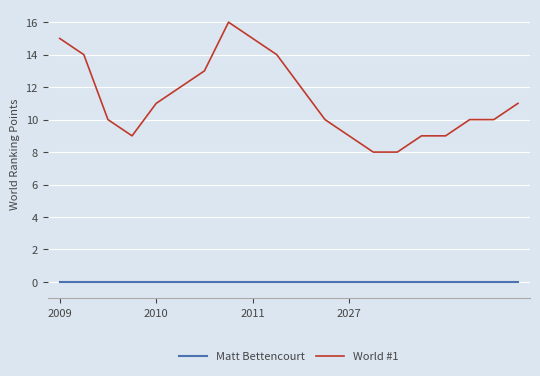

Reading right to left, extract all data points from this chart.

Matt Bettencourt: 0	0	0	0	0	0	0	0	0	0	0	0	0	0	0	0	0	0	0	0
World #1: 11	10	10	9	9	8	8	9	10	12	14	15	16	13	12	11	9	10	14	15